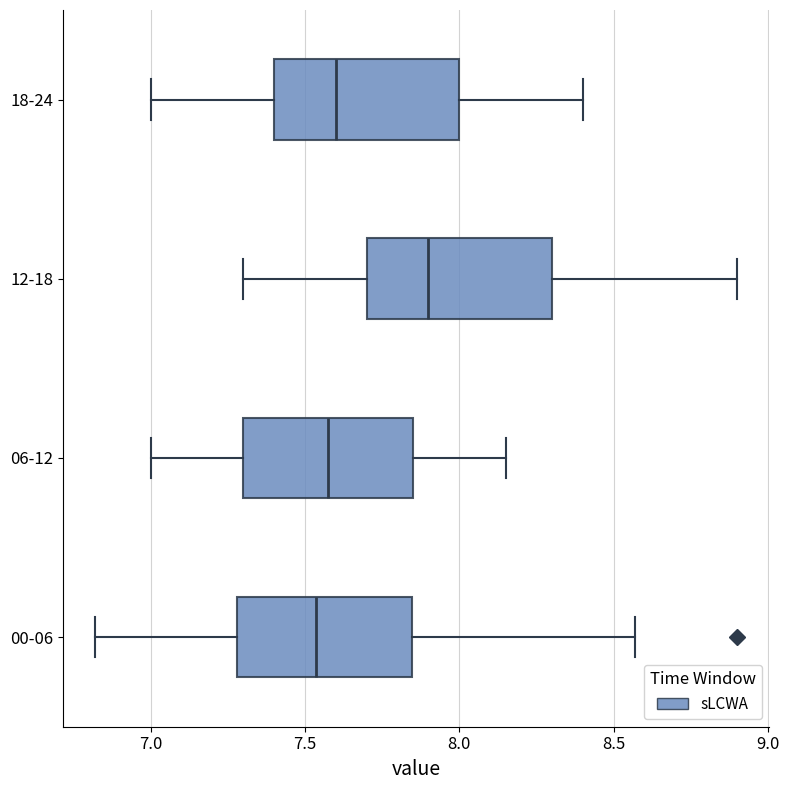

Reading bottom to top, read every box against the x-axis: the position of its median line, the range the box covers, and the ends of its whiskers. The values are not printed on the chart, so give them approximately, as read against the axis.

00-06: median 7.55, box 7.30 to 7.85, whiskers 6.80 to 8.55
06-12: median 7.60, box 7.30 to 7.85, whiskers 7.00 to 8.15
12-18: median 7.90, box 7.70 to 8.30, whiskers 7.30 to 8.90
18-24: median 7.60, box 7.40 to 8.00, whiskers 7.00 to 8.40